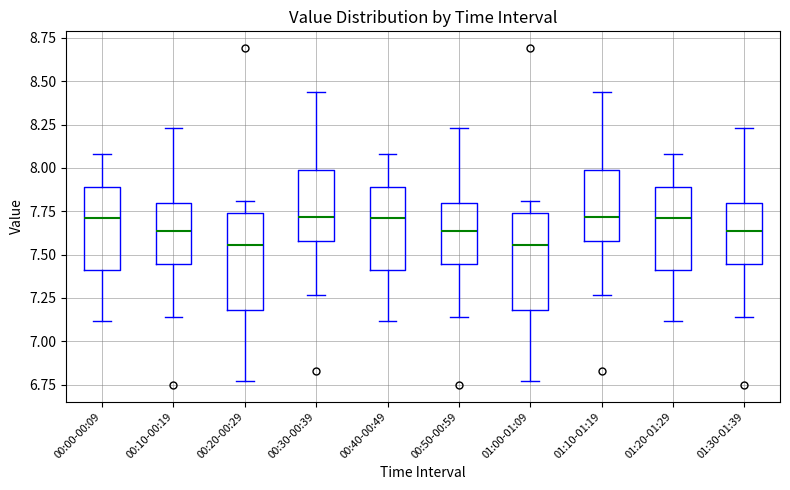

Reading left to right, transcribe this box plot: for each box, give where its median line is, the range the box spans, and where its two whiskers end, as read against the y-axis. The values are not printed on the chart, so give them approximately, as read against the axis.

00:00-00:09: median 7.70, box 7.40 to 7.90, whiskers 7.10 to 8.10
00:10-00:19: median 7.65, box 7.45 to 7.80, whiskers 7.15 to 8.25
00:20-00:29: median 7.55, box 7.20 to 7.75, whiskers 6.75 to 7.80
00:30-00:39: median 7.70, box 7.60 to 8.00, whiskers 7.25 to 8.45
00:40-00:49: median 7.70, box 7.40 to 7.90, whiskers 7.10 to 8.10
00:50-00:59: median 7.65, box 7.45 to 7.80, whiskers 7.15 to 8.25
01:00-01:09: median 7.55, box 7.20 to 7.75, whiskers 6.75 to 7.80
01:10-01:19: median 7.70, box 7.60 to 8.00, whiskers 7.25 to 8.45
01:20-01:29: median 7.70, box 7.40 to 7.90, whiskers 7.10 to 8.10
01:30-01:39: median 7.65, box 7.45 to 7.80, whiskers 7.15 to 8.25